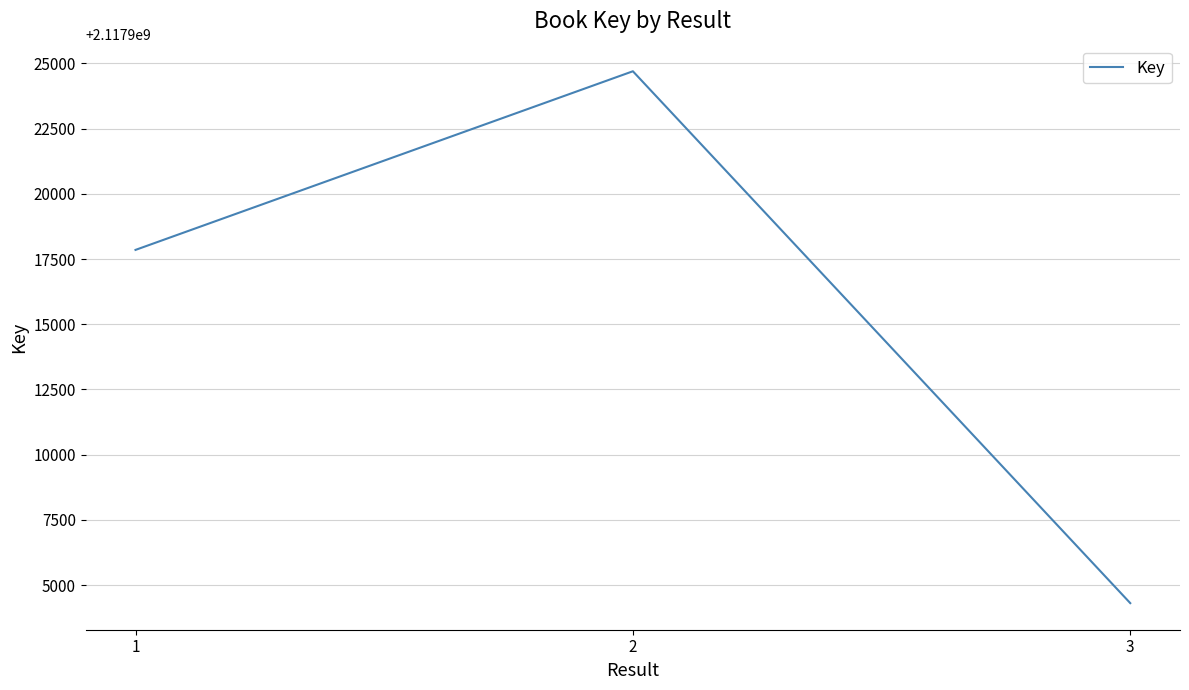

What is the ratio of the value at 2 to the value at 3?

1.0